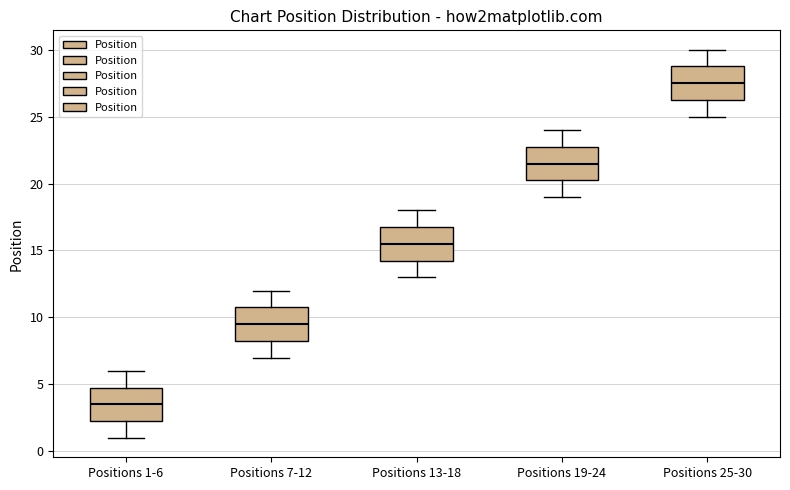

Which box's median line is the lowest?

Positions 1-6